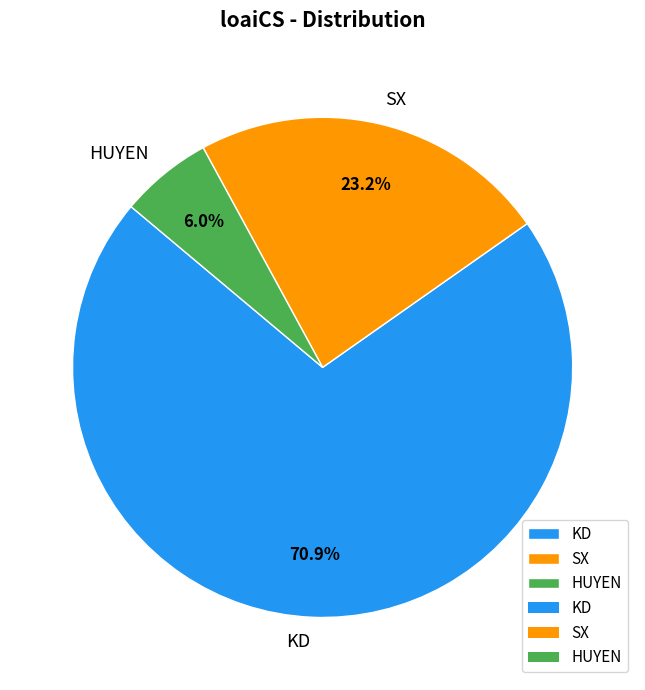

Is there a majority slice in this chart?

Yes